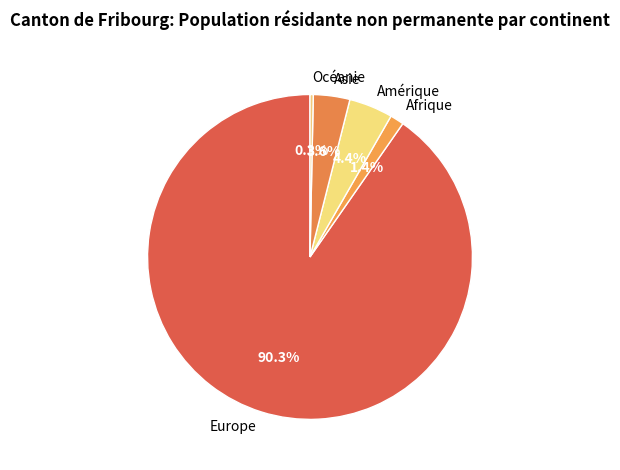

The Asie slice represents 4% of the pie. True or false?

True